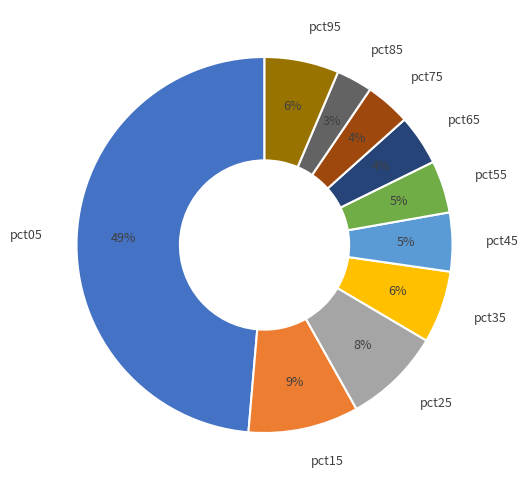

Is pct45 the majority of the pie?

No